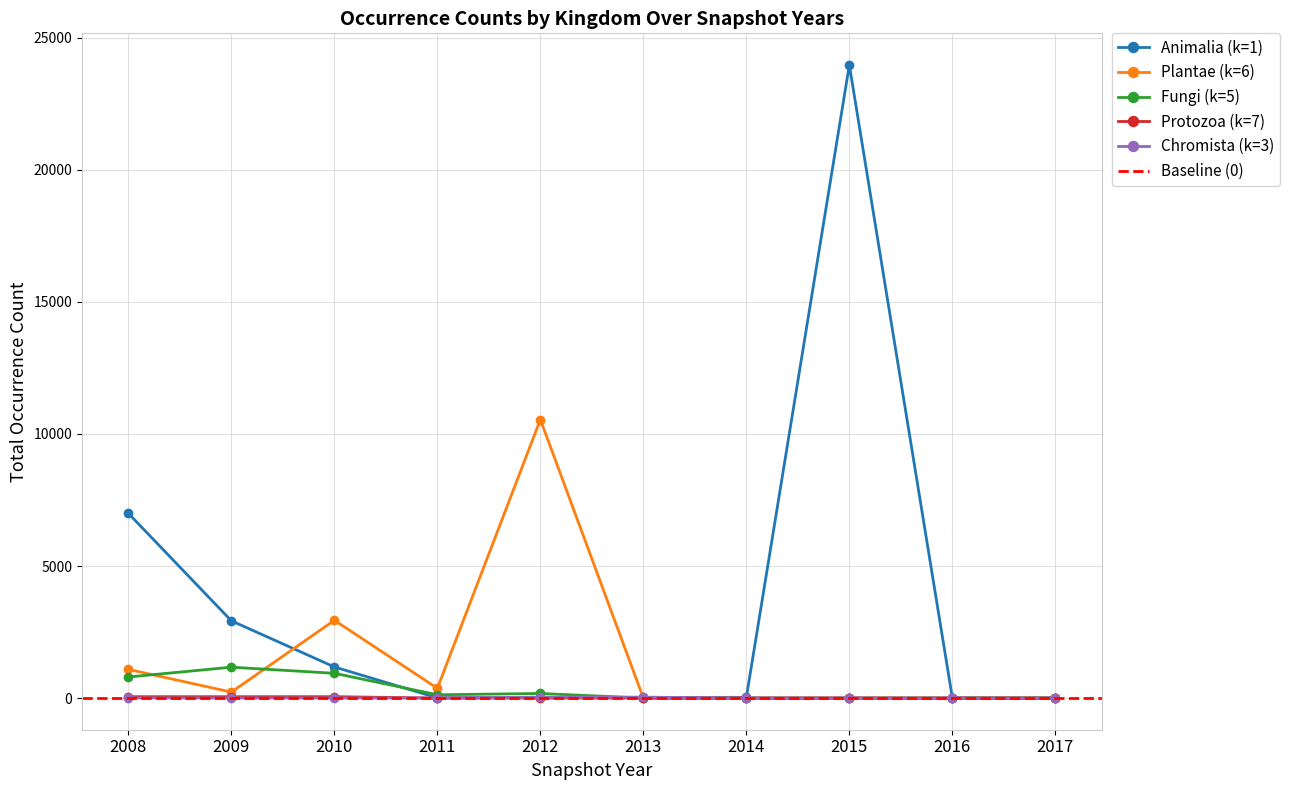

How many Fungi (k=5) values are between 0 and 798?

8